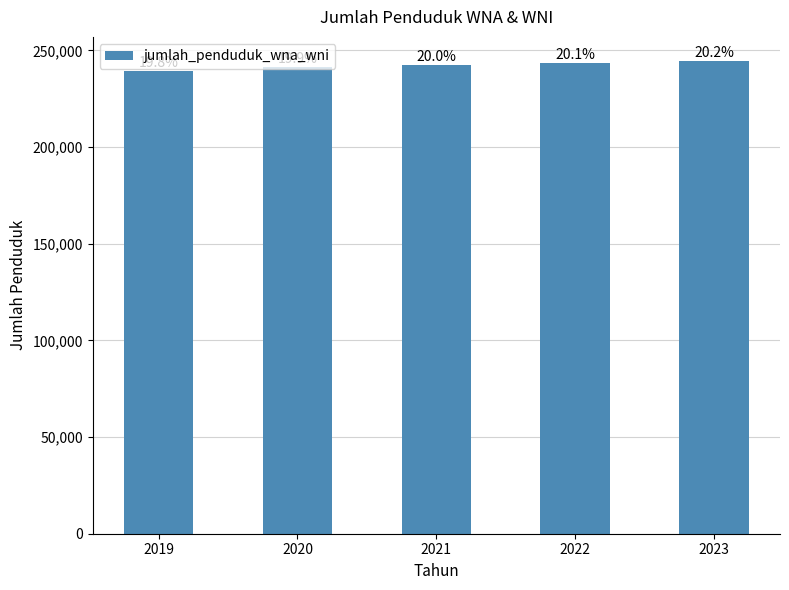

Are the bars horizontal?

No